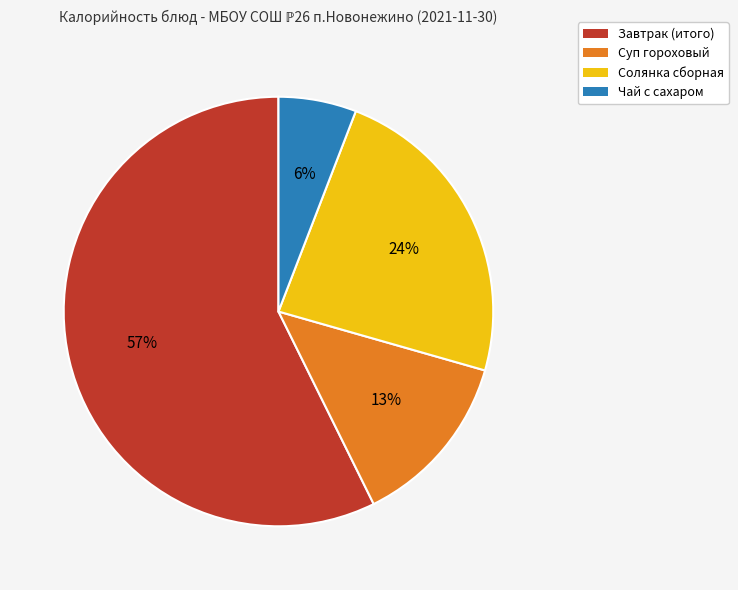

To the nearest percent, what is the average slice percentage?

25%